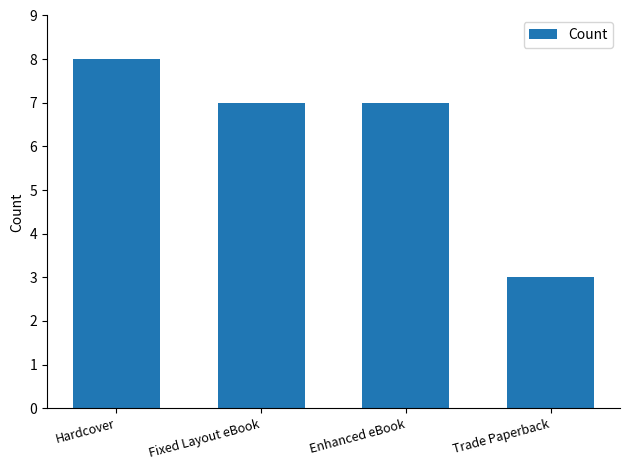

The chart shows a value of 8 at Hardcover. True or false?

True